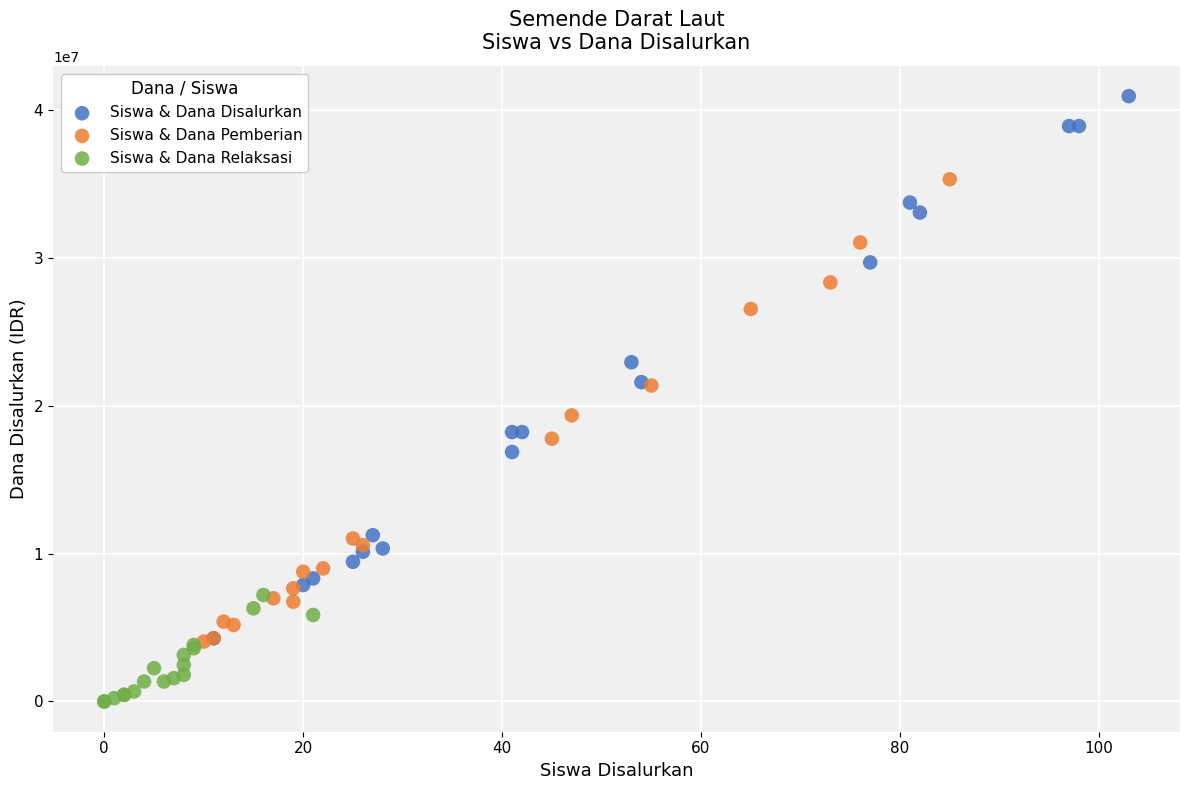

Which series reaches the maximum Y coordinate?

Siswa & Dana Disalurkan